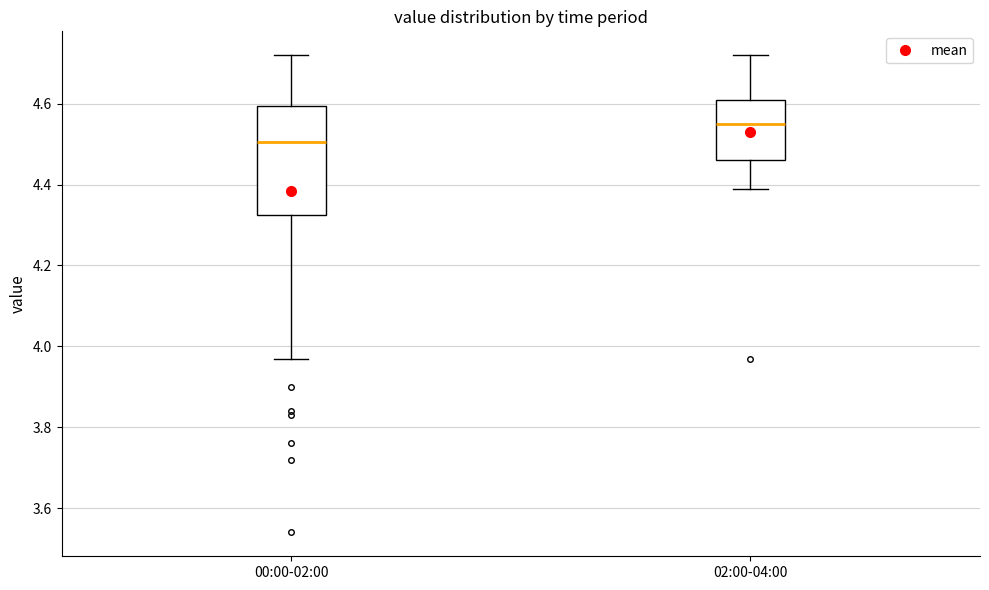

Which box has the highest median line?

02:00-04:00